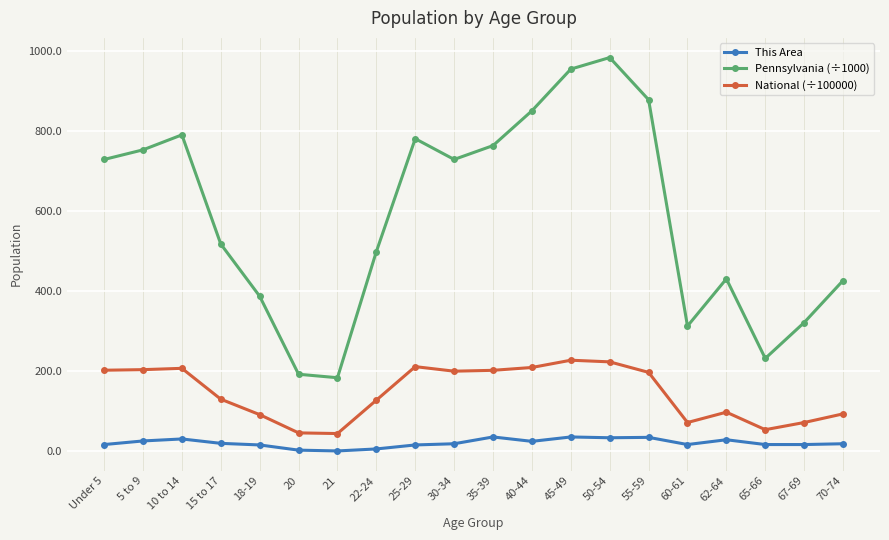

What position from the left is 62-64?

17